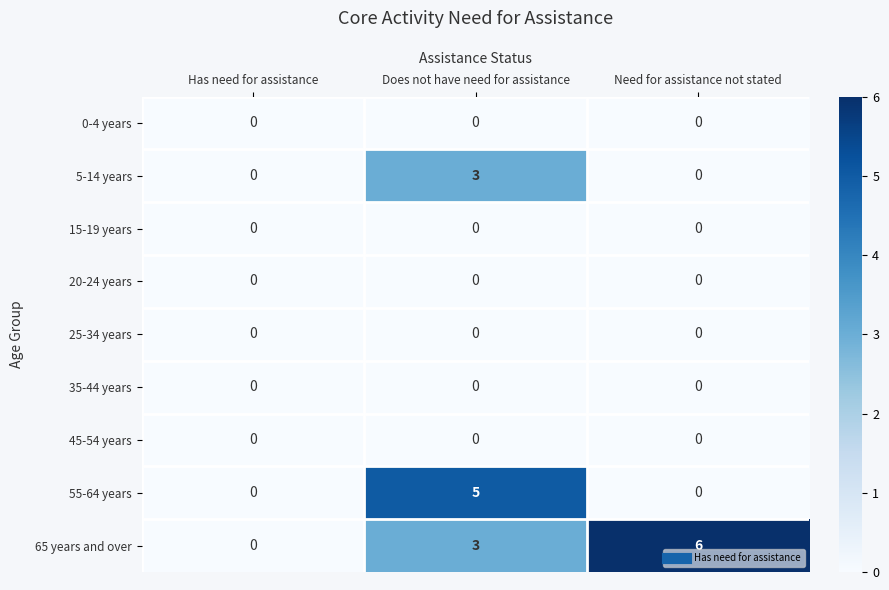

Which series has the largest total across all categories?

65 years and over